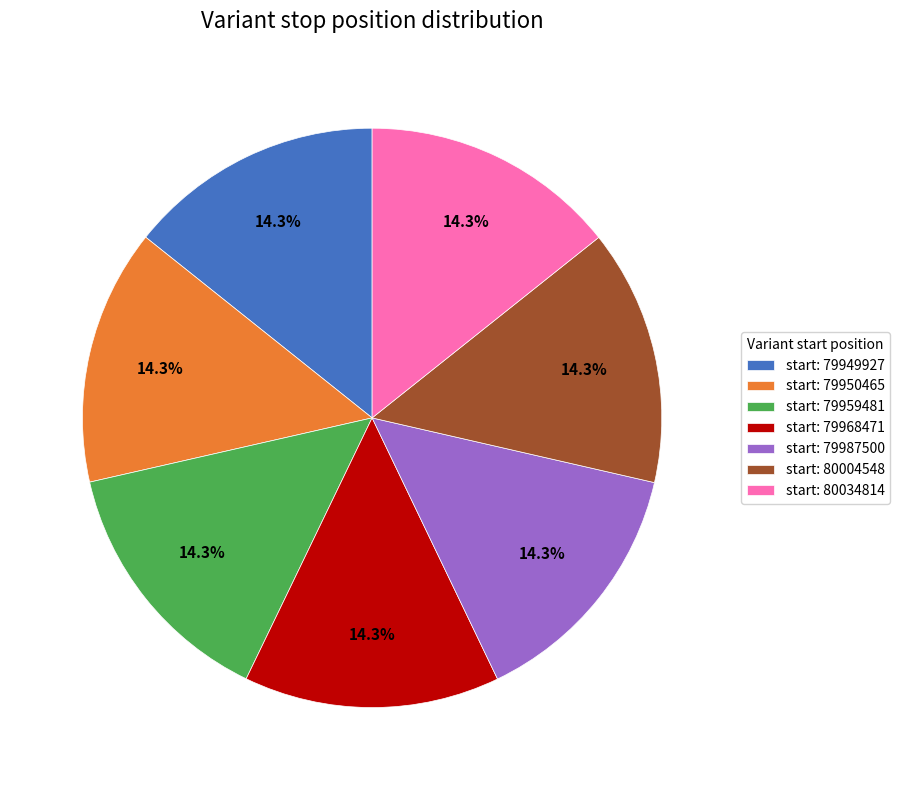

How many slices are in this pie chart?

7